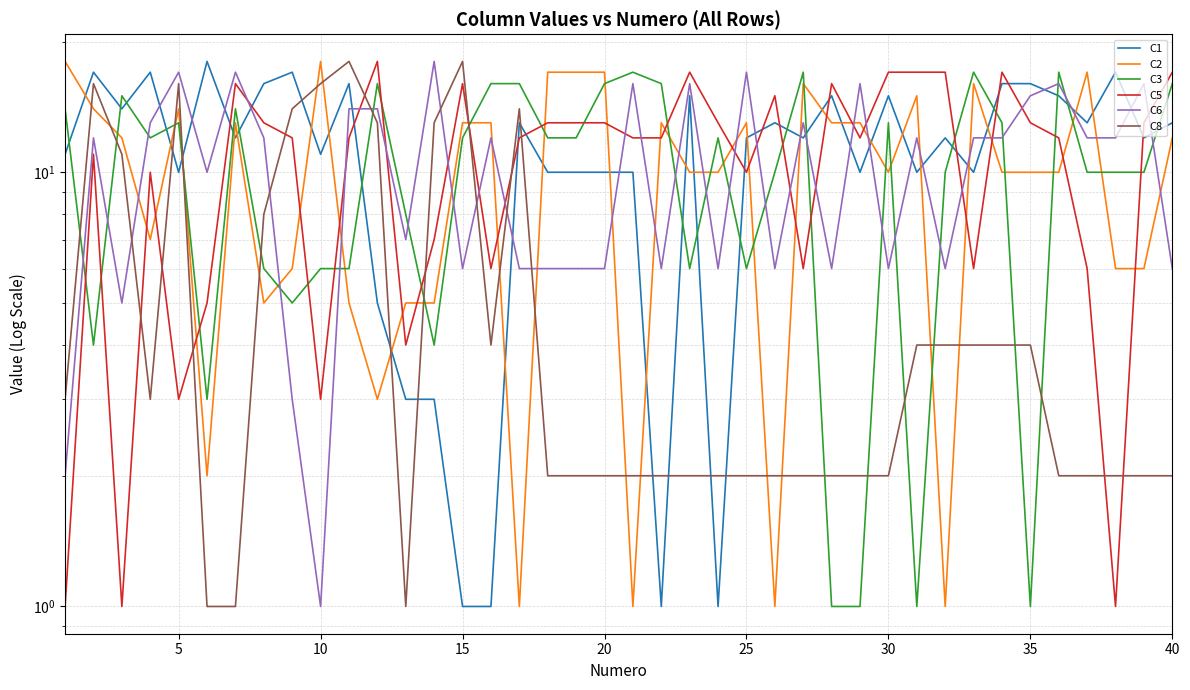

What are all the series names shown in the legend?

C1, C2, C3, C5, C6, C8